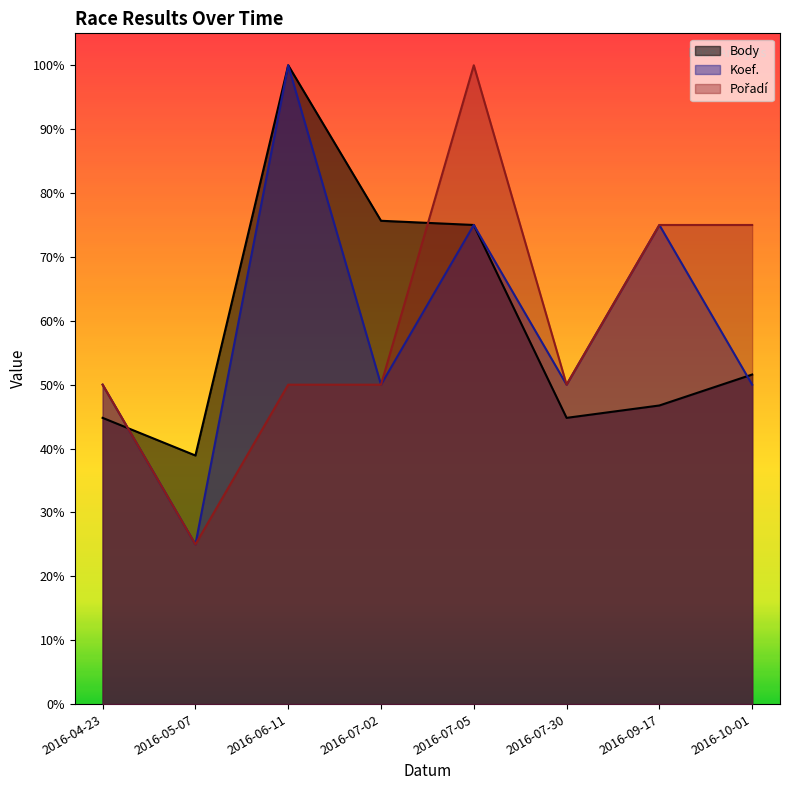

Which series has the largest total across all categories?

Body